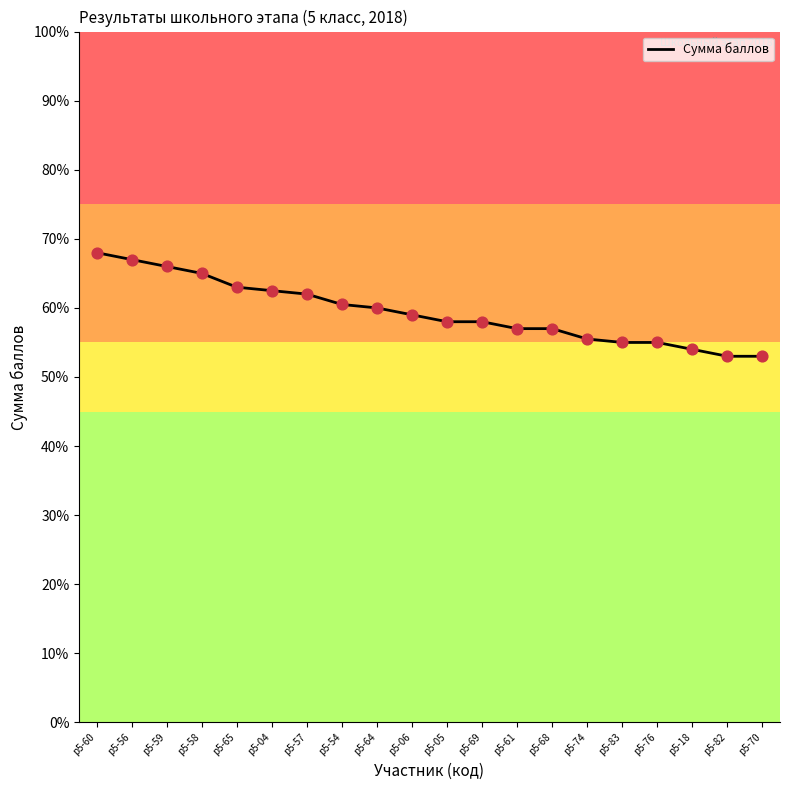

Between р5-58 and р5-68, which is larger?

р5-58